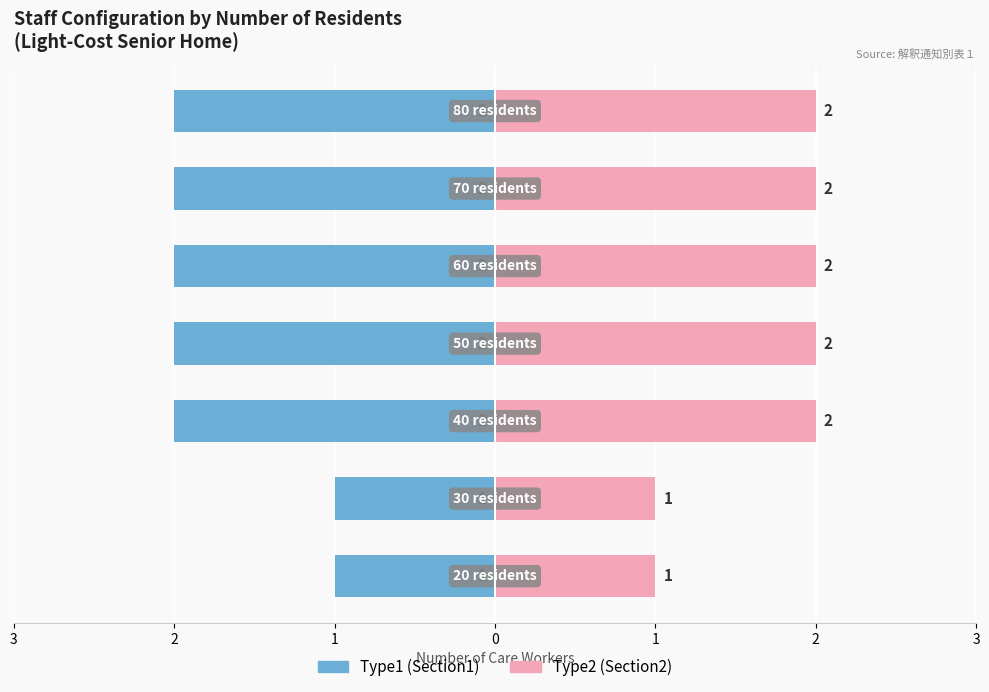

What is the minimum value shown in the chart?

-2